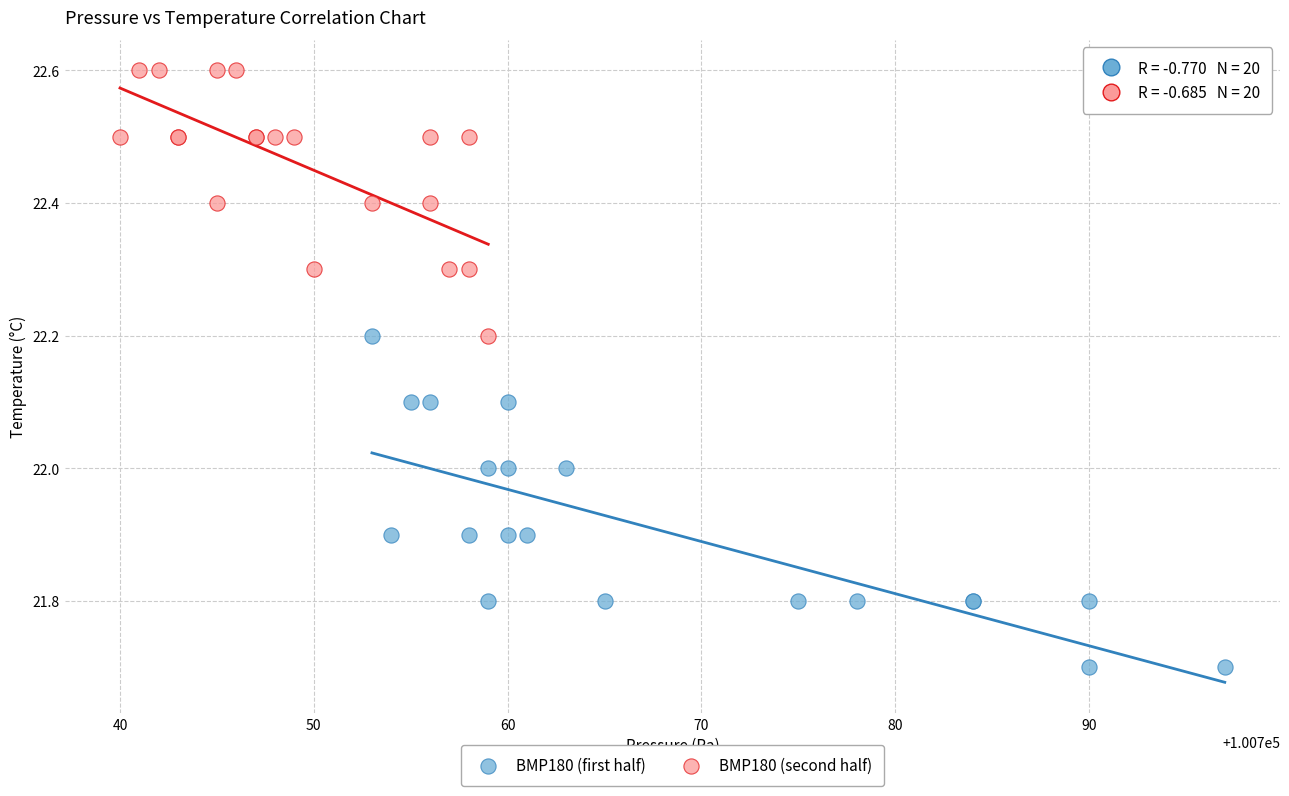

Which series contains the lowest Y value?

BMP180 (first half)